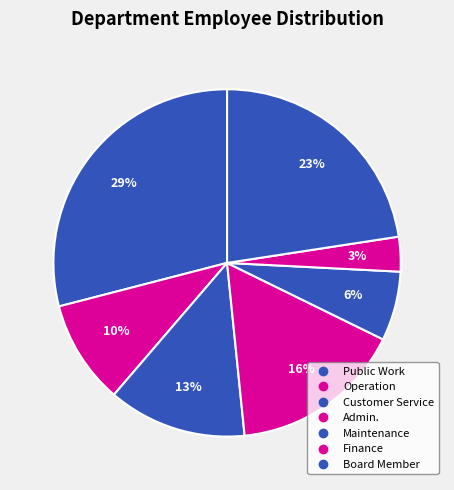

To the nearest percent, what is the difference between the largest and smallest slice percentages?

26%